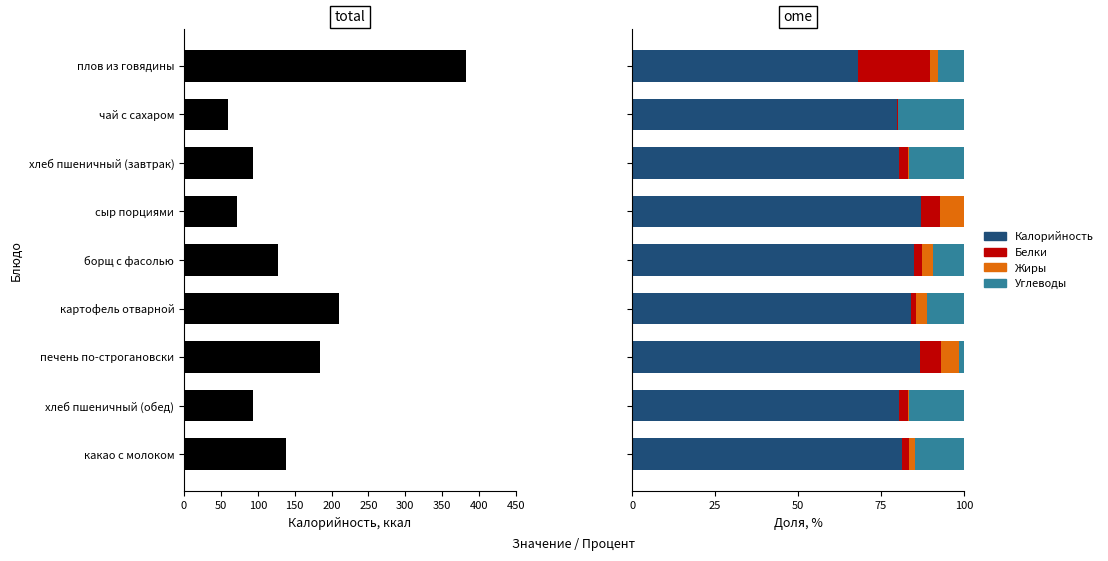

What are all the series names shown in the legend?

Калорийность, Белки, Жиры, Углеводы